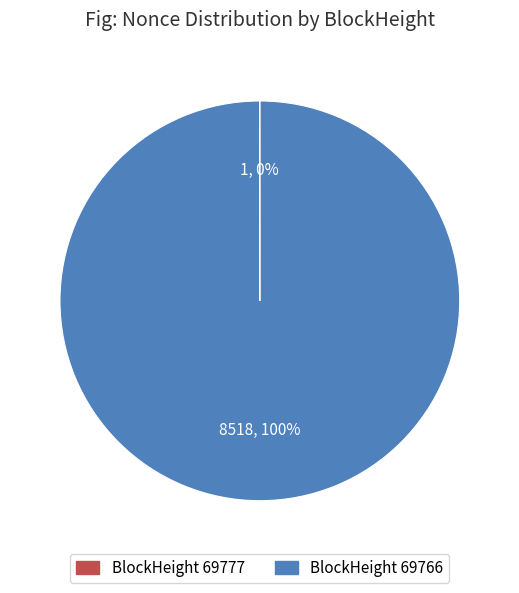

Is there a majority slice in this chart?

Yes